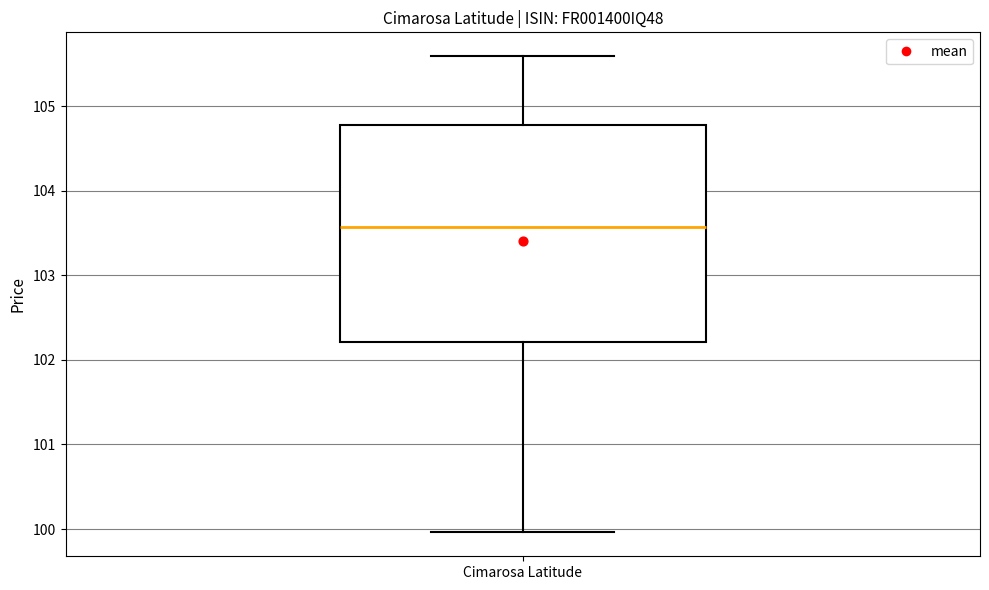

Read this box plot against the y-axis: the position of the median line, the range covered by the box, and the ends of both whiskers. The values are not printed on the chart, so give them approximately, as read against the axis.

median 103.6, box 102.2 to 104.8, whiskers 100.0 to 105.6